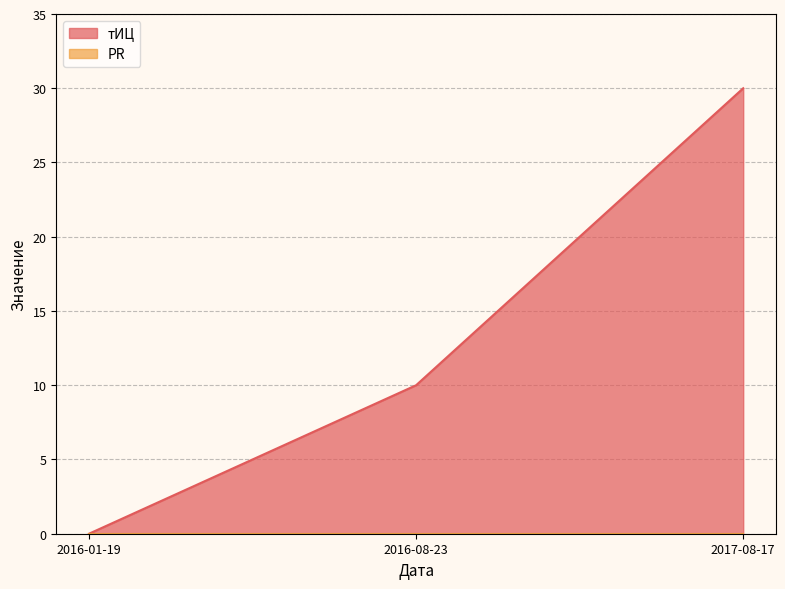

Reading right to left, extract all data points from this chart.

2017-08-17=30	2016-08-23=10	2016-01-19=0